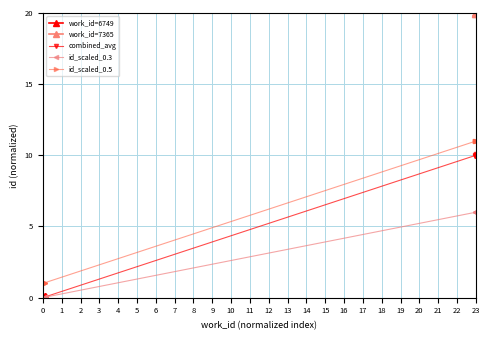

What is the maximum value for combined_avg?

10.1